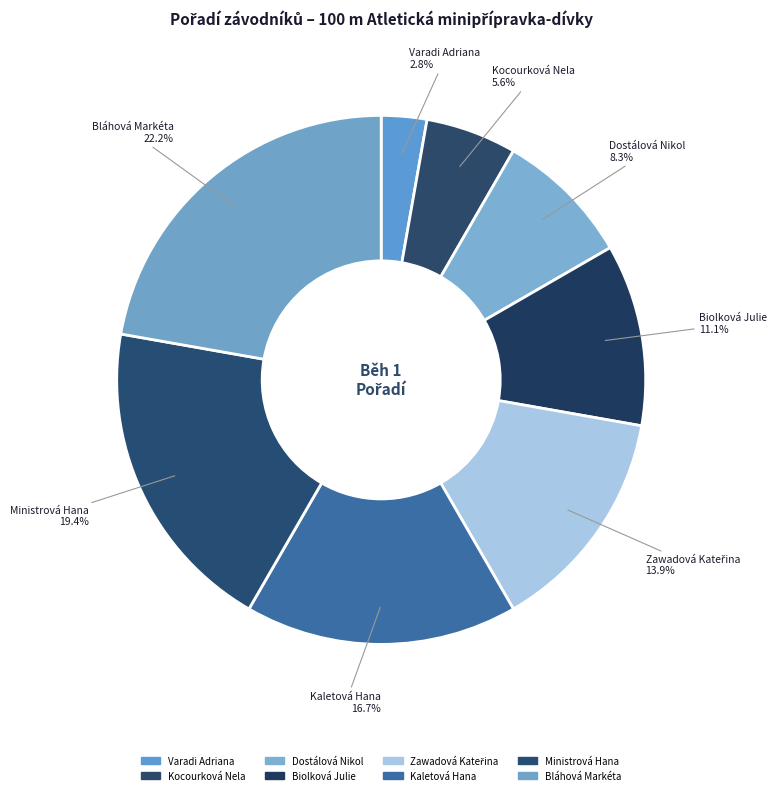

How many slices are in this pie chart?

8